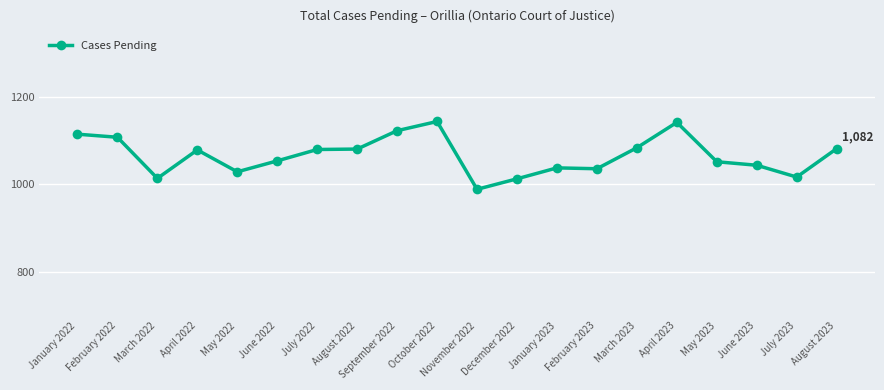

What is the average value?

1066